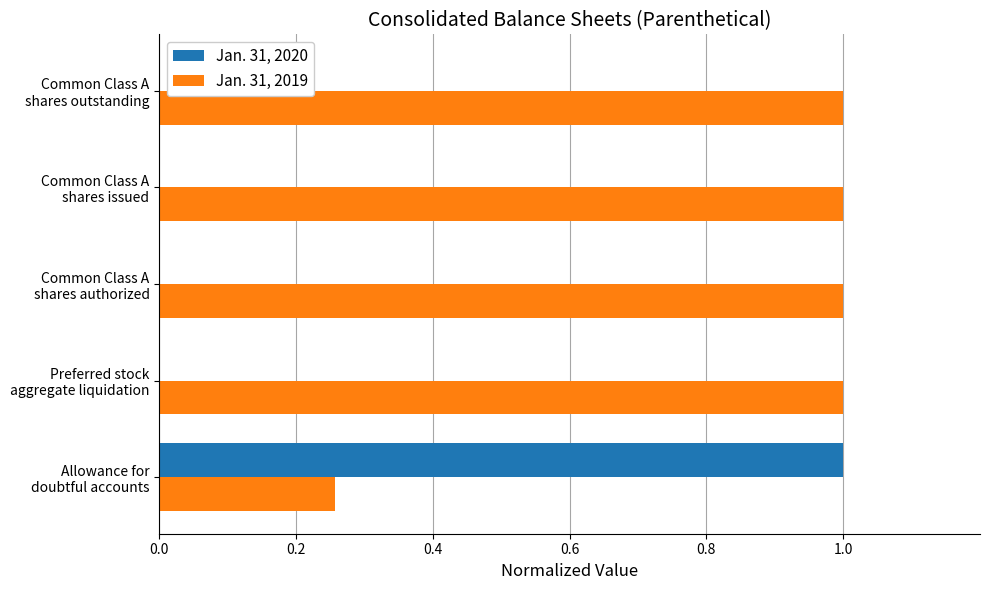

How many categories are shown in the chart?

5